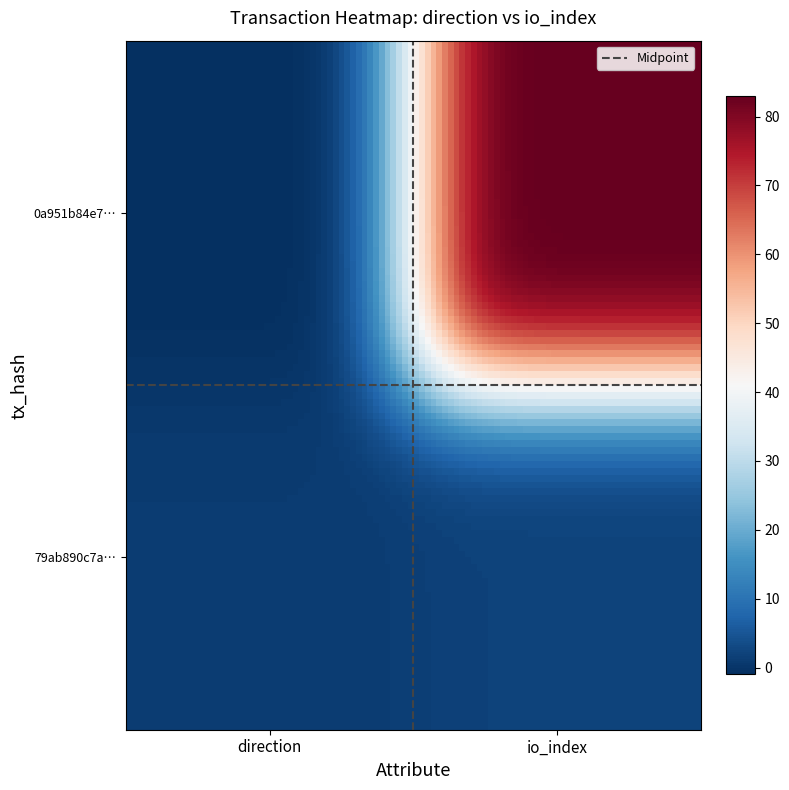

Reading right to left, list all the values displayed in this chart.

0a951b84e73832d2ab76095edb785e748ca25fe: 83	-1
79ab890c7aa537547f64378fb142172e1bb44fe: 2	1